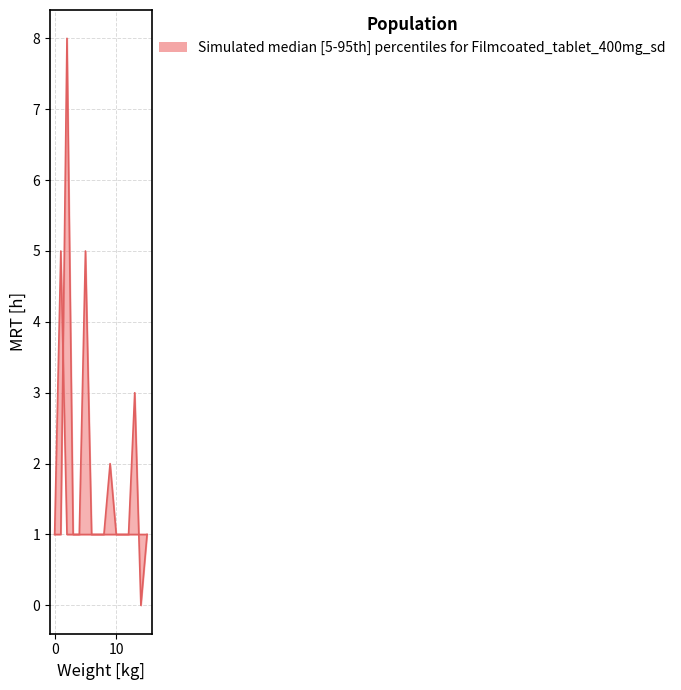

What is the difference between the maximum and minimum values?

8